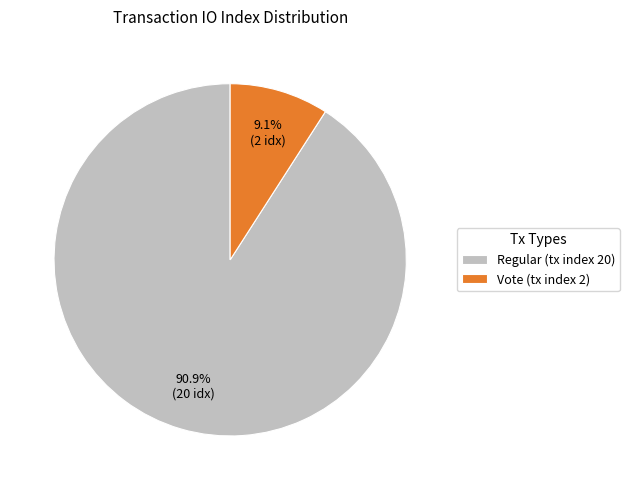

Which category has the smallest portion of the pie?

Vote (tx index 2)